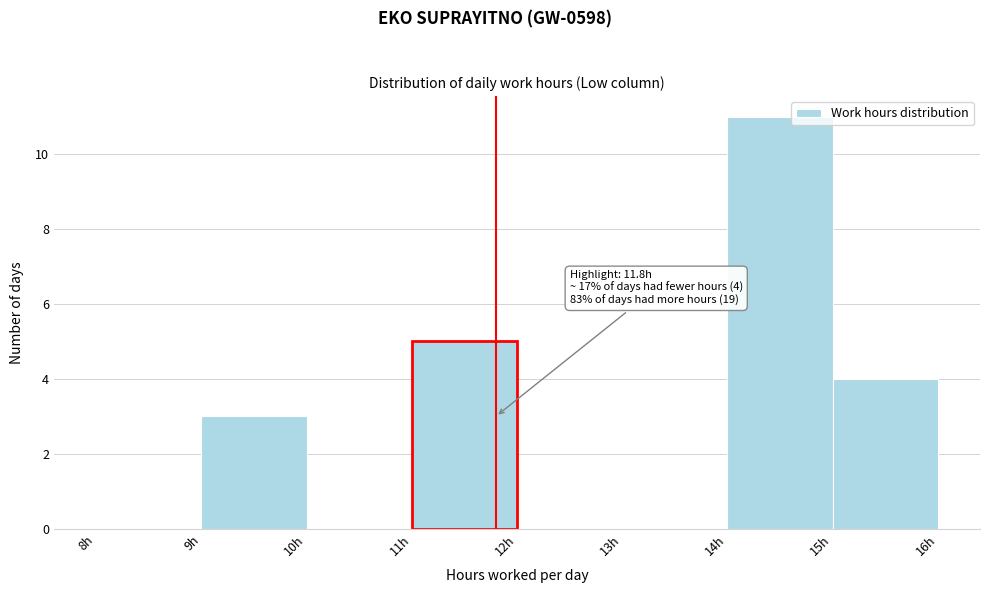

Over which range of the x-axis is the bar tallest?

14 to 15